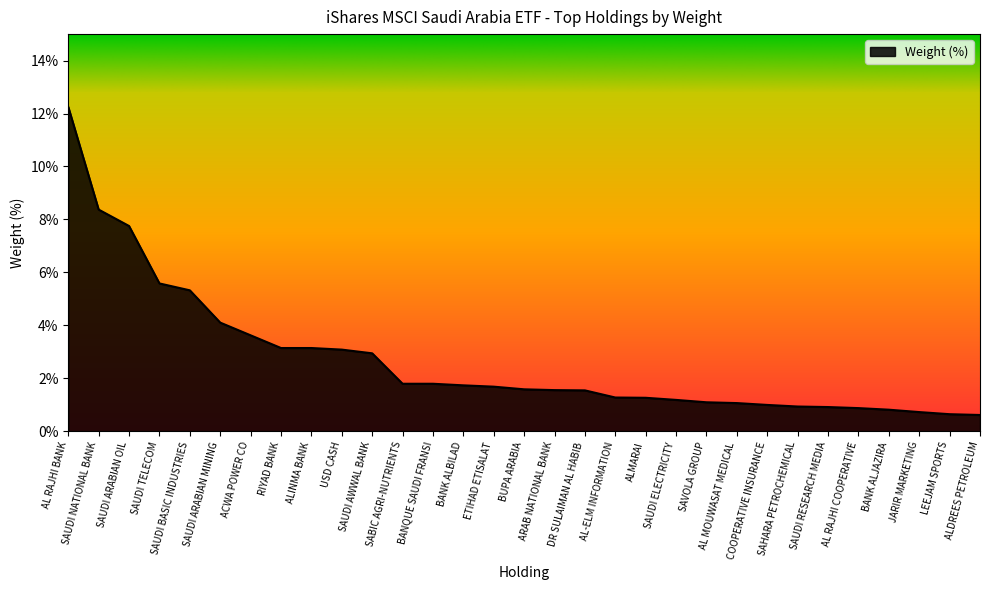

What position from the right is SAHARA PETROCHEMICAL?

7